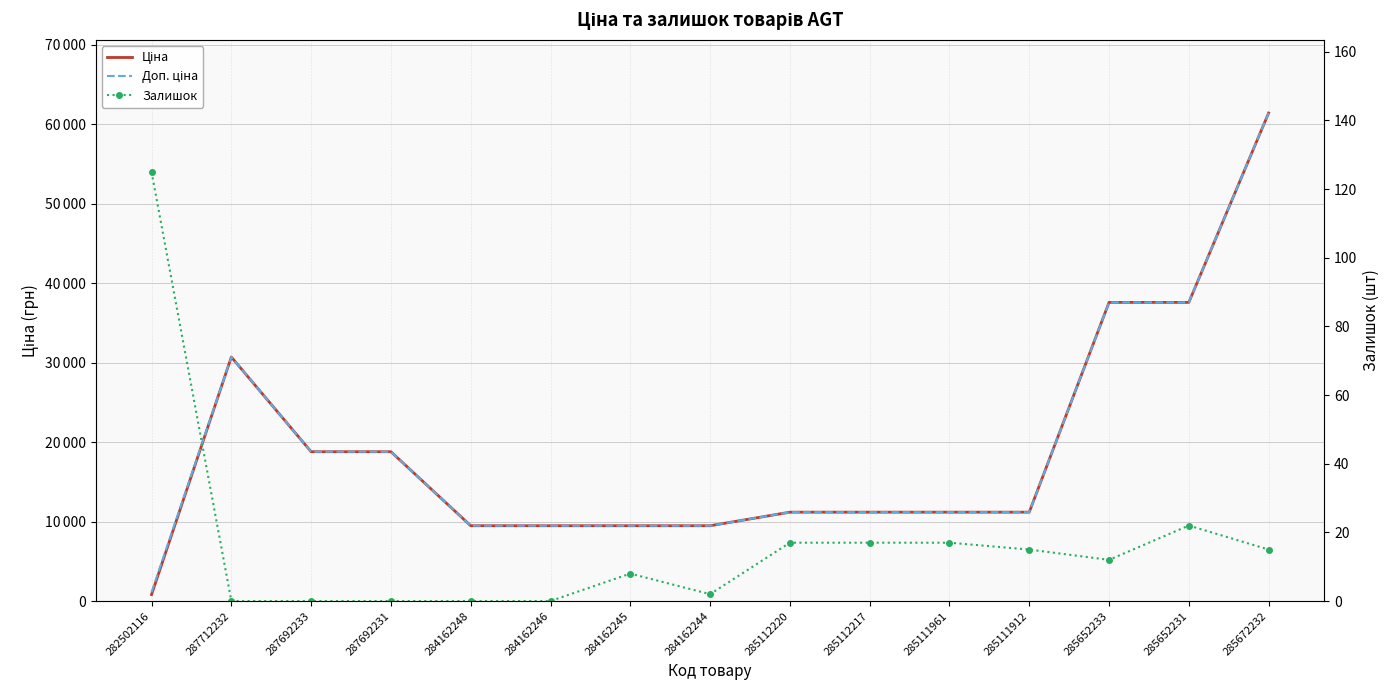

Does the chart have visible grid lines?

Yes